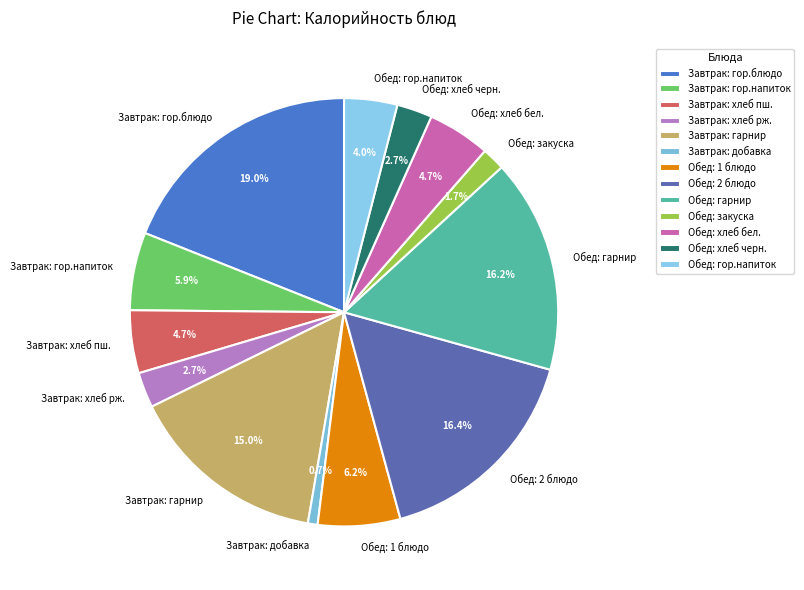

Does Обед: гор.напиток account for over 50% of the chart?

No